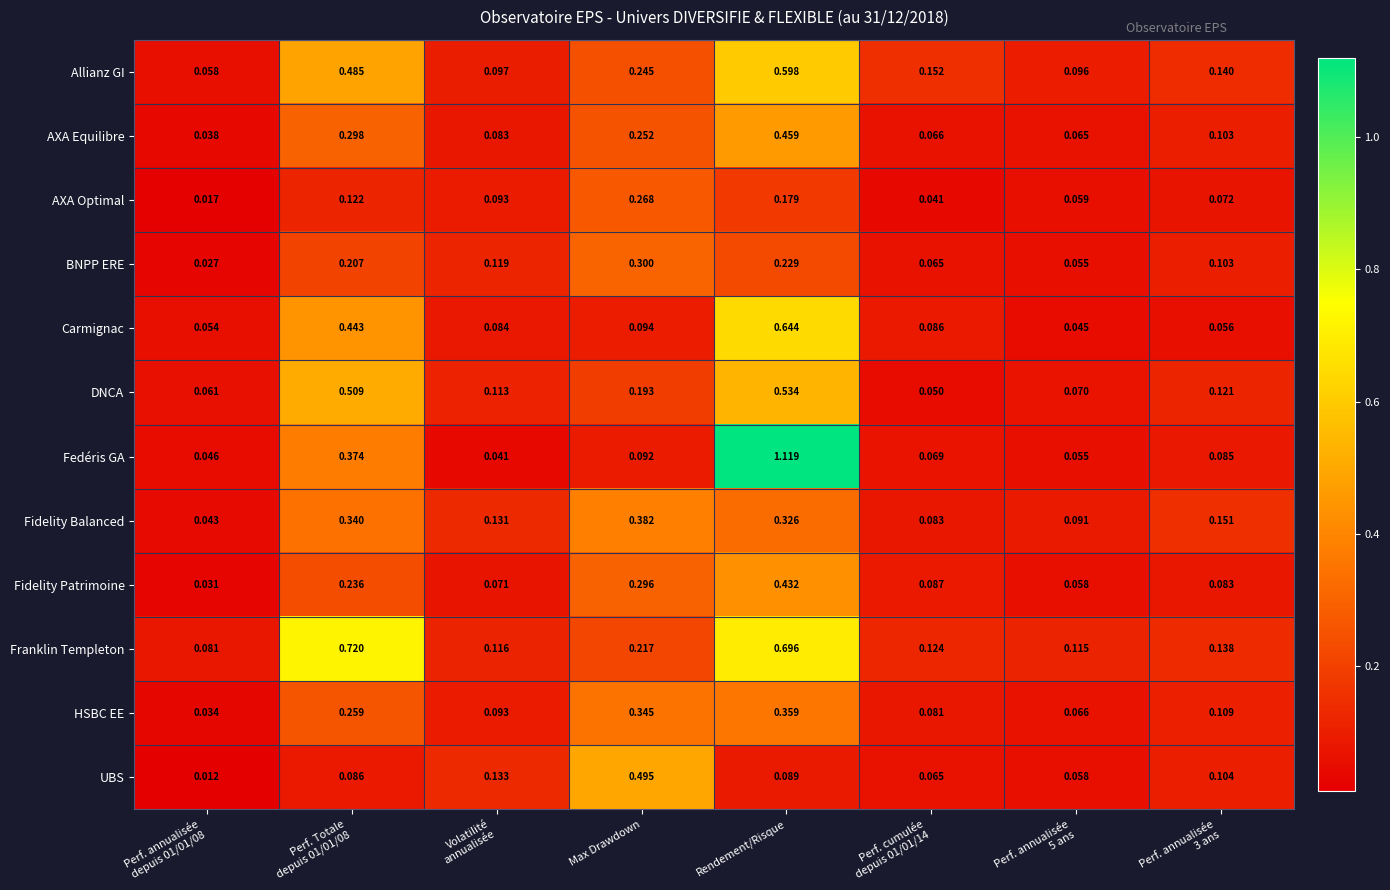

Which series has the largest total across all categories?

Franklin Templeton